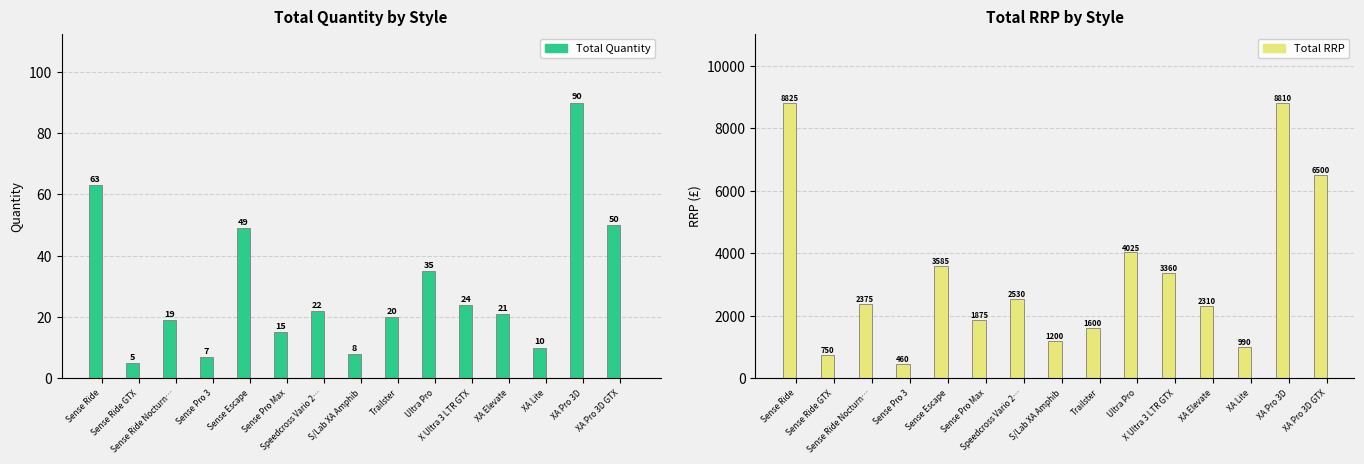

Which series has the widest spread of values?

Total RRP